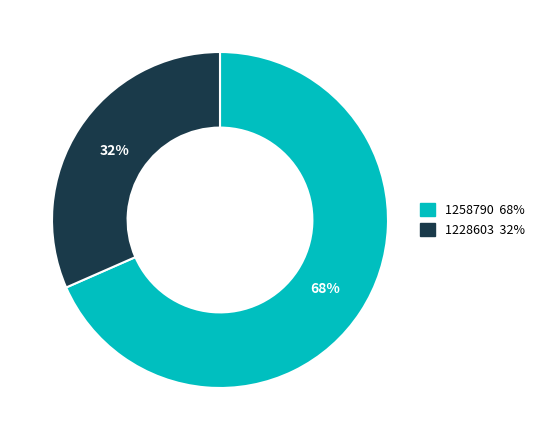

The 1228603 slice represents 18% of the pie. True or false?

False